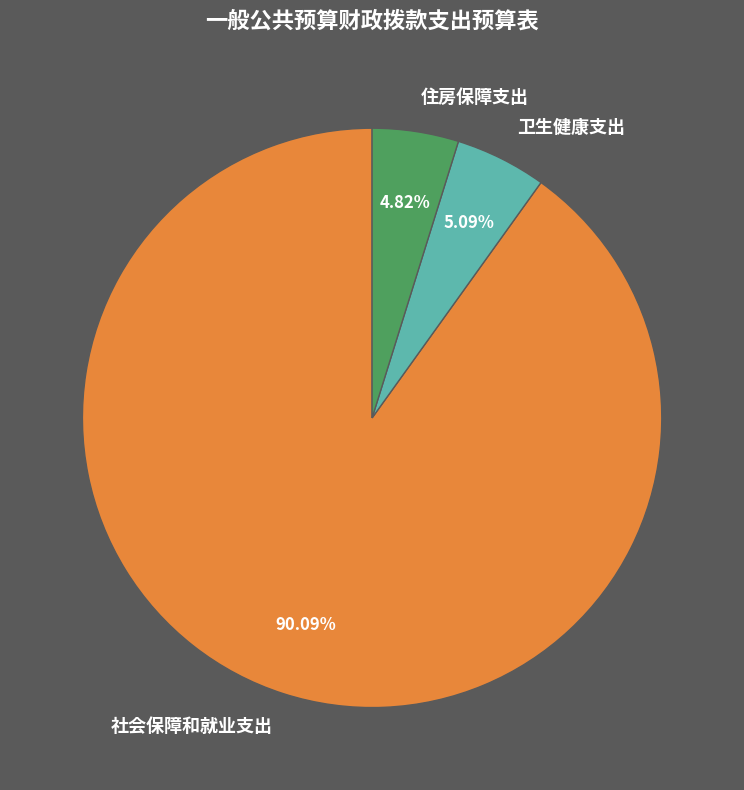

What is the largest slice in the pie chart?

社会保障和就业支出